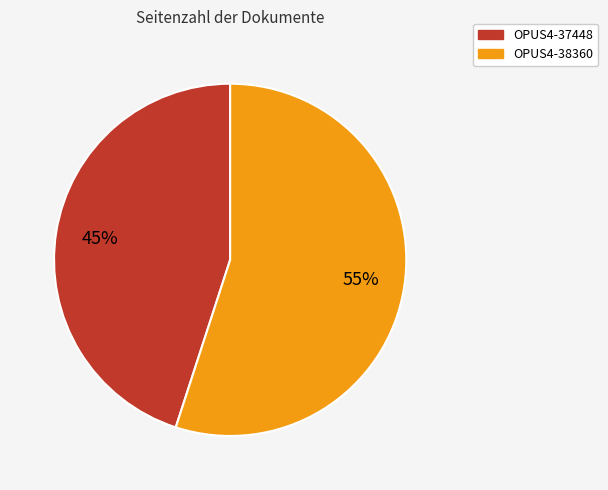

Is there a majority slice in this chart?

Yes